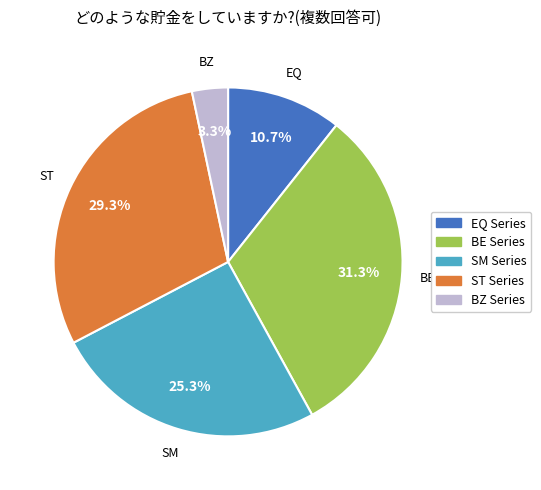

Between EQ and ST, which is larger?

ST